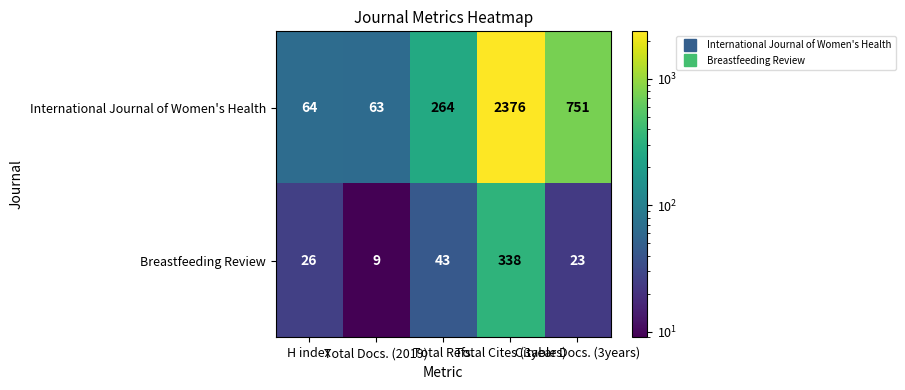

What is the difference between the maximum and minimum values in the Breastfeeding Review series?

329